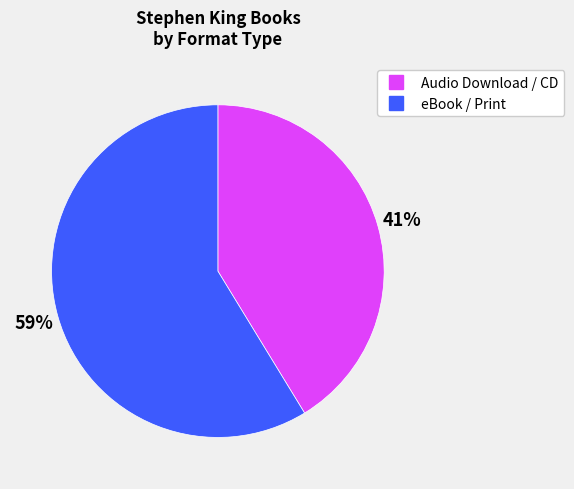

Is there any slice that represents more than half of the pie?

Yes